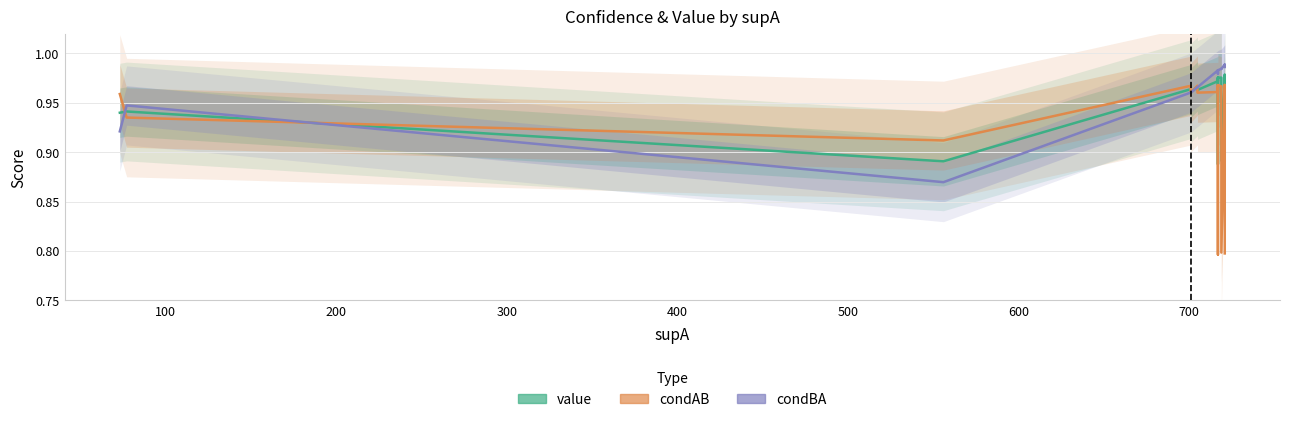

In value, how many points are higher than both neighbors (excluding endpoints)?

5